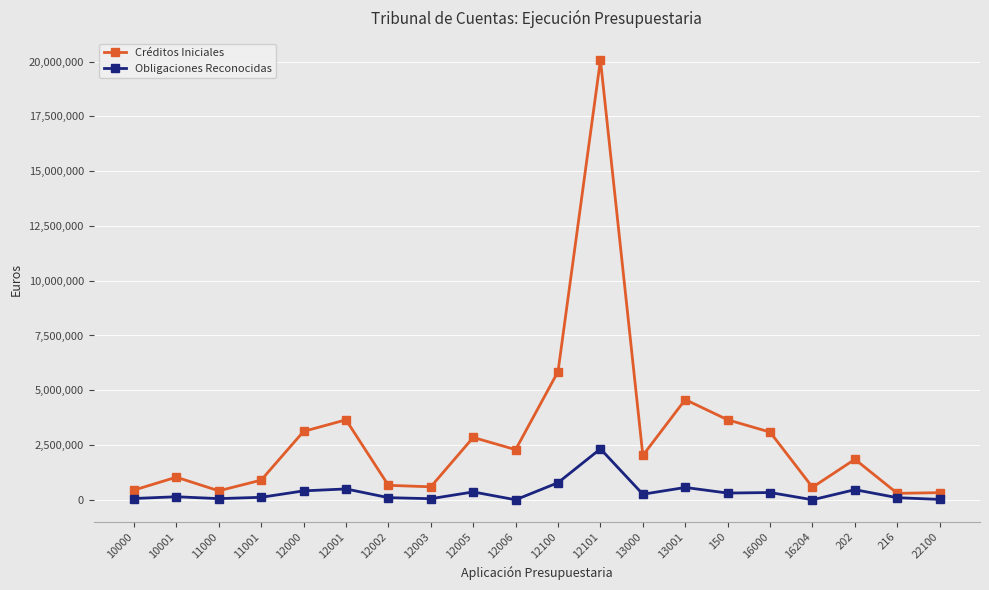

What position from the left is 16204?

17